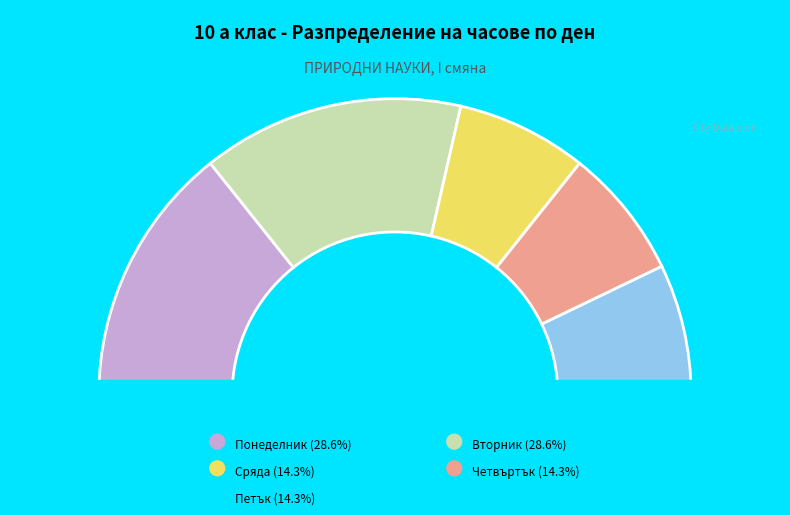

How many segments does this pie chart have?

5